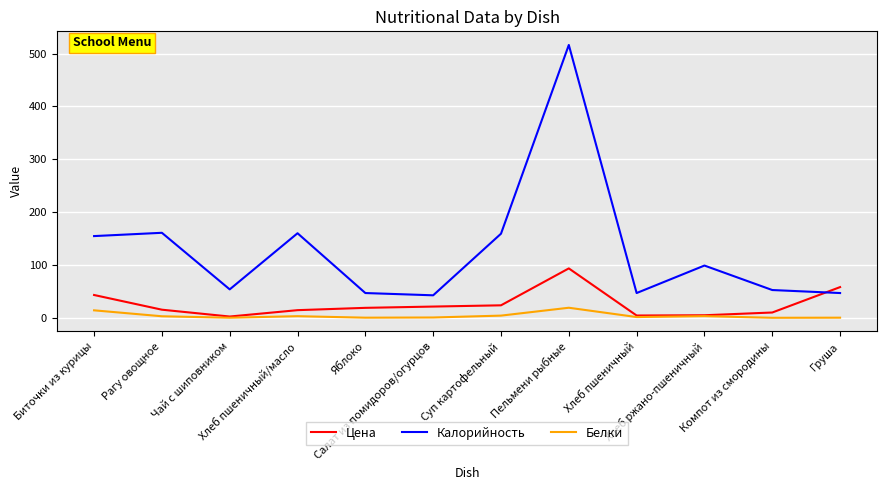

Which series has the widest spread of values?

Калорийность